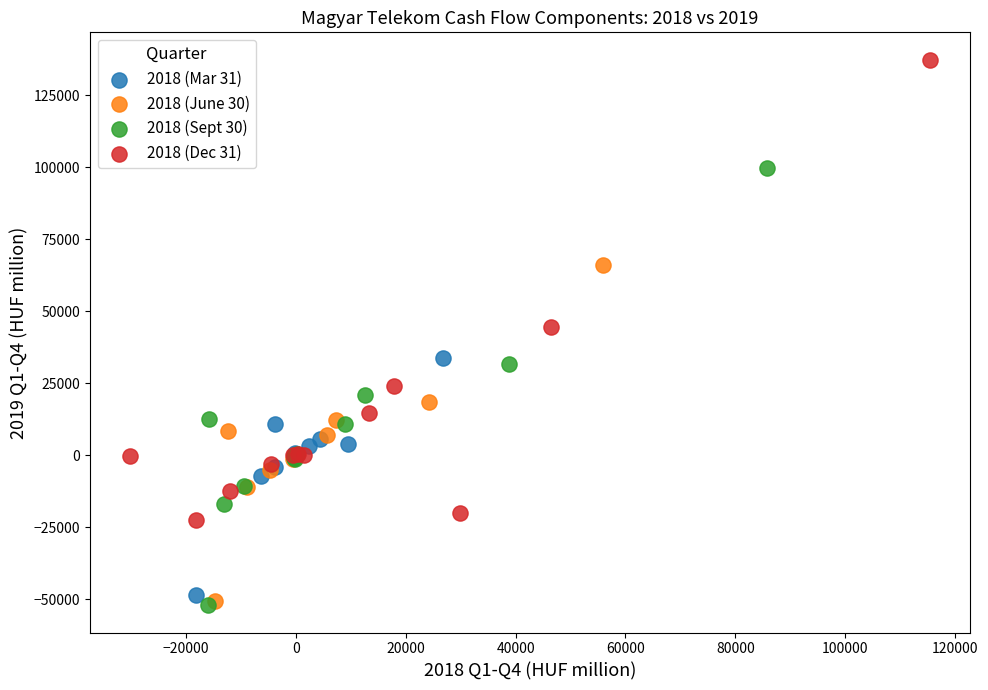

Which series reaches the maximum Y coordinate?

2018 (Dec 31)